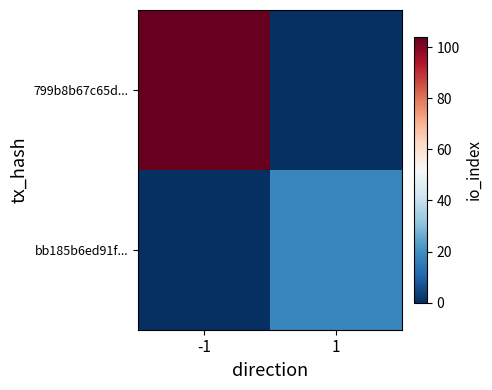

Rank the series by their maximum value, from lowest to highest.

bb185b6ed91f..., 799b8b67c65d...